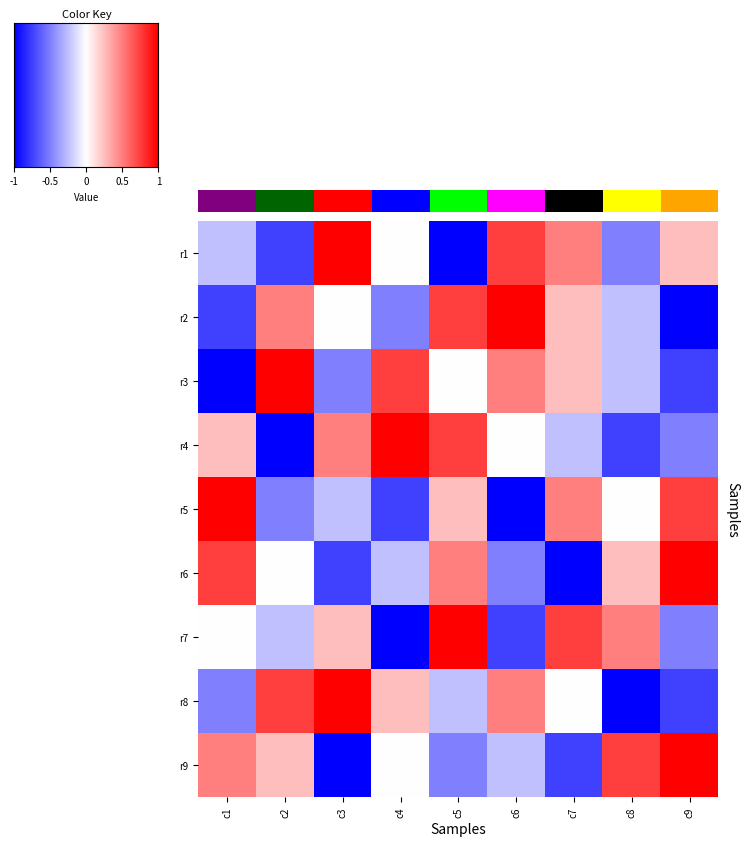

How many series are shown in this chart?

9